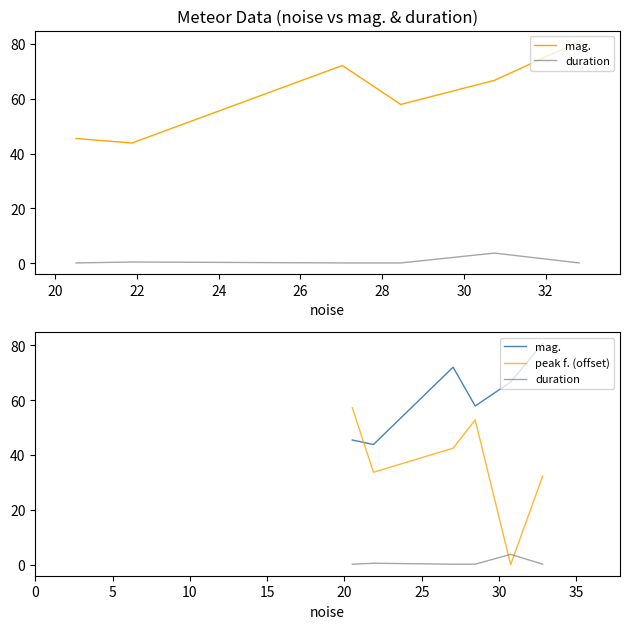

In peak f. (offset), how many points are lower than both neighbors (excluding endpoints)?

2